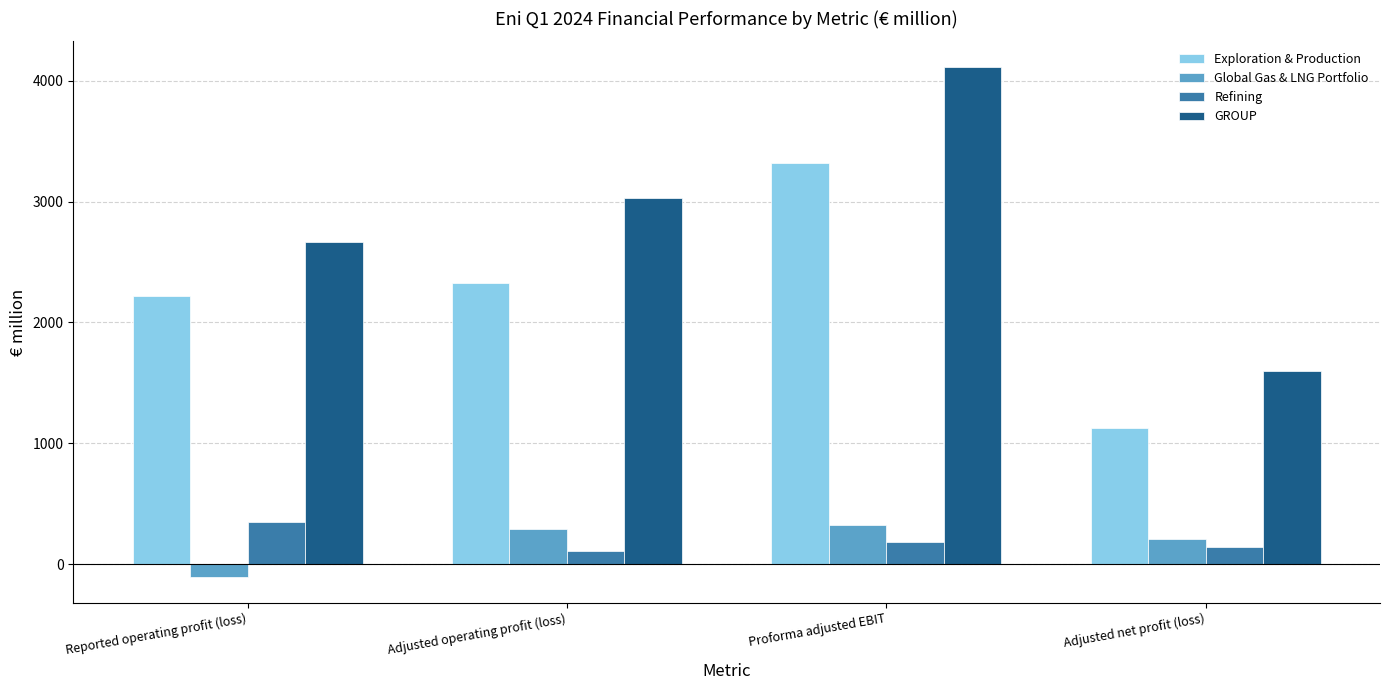

What is the sum of all Exploration & Production values?

8997